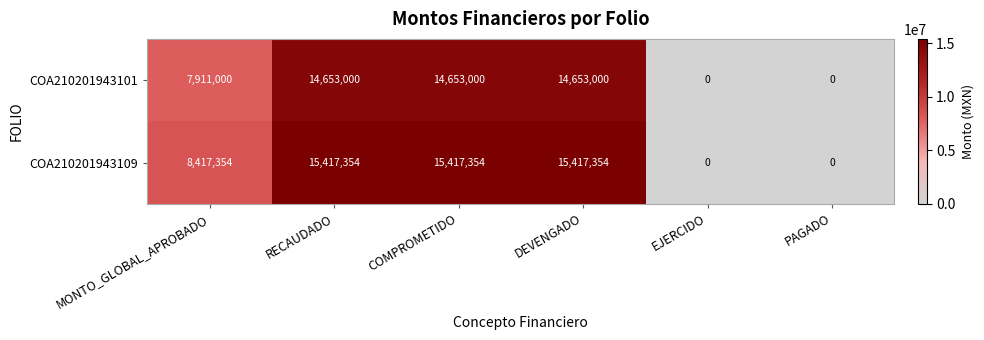

Which category has the highest value in the COA210201943109 series?

RECAUDADO